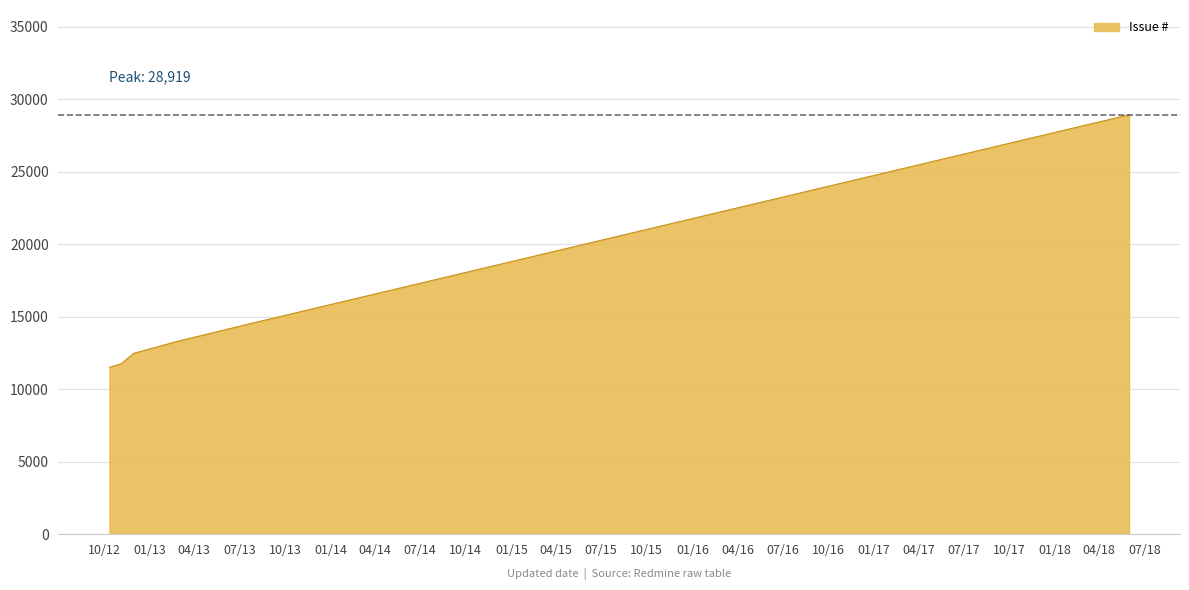

What is the minimum value shown in the chart?

11502